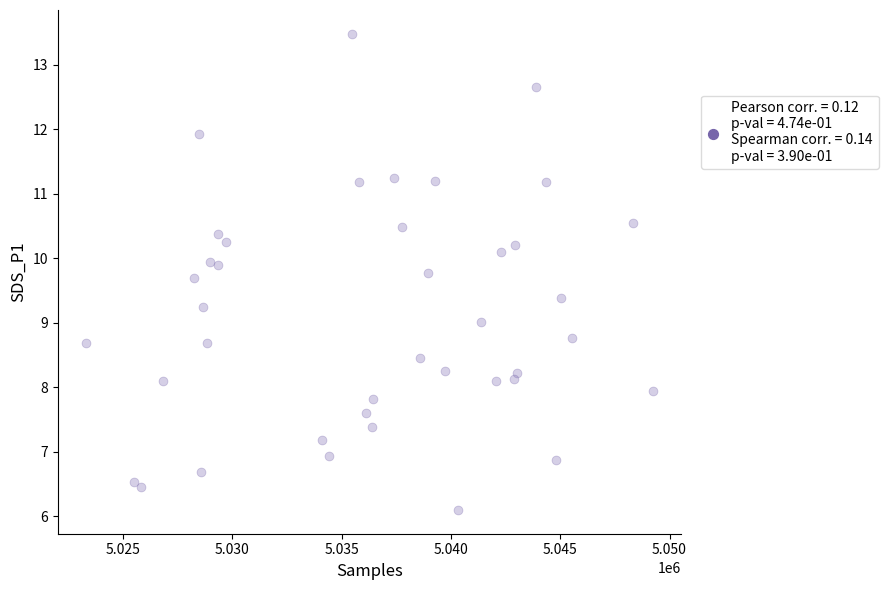

What is the range of Y values (max minus min)?

7.4